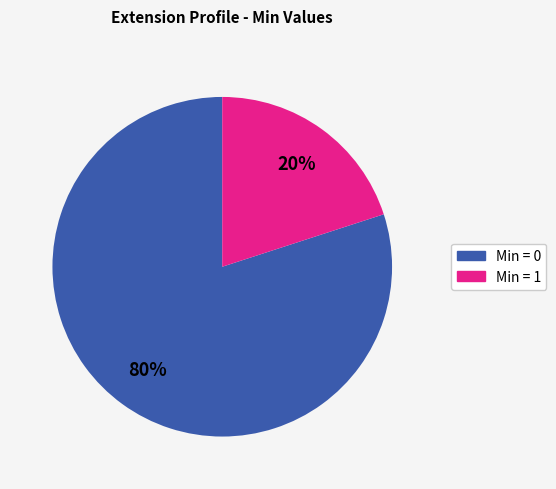

How many segments does this pie chart have?

2